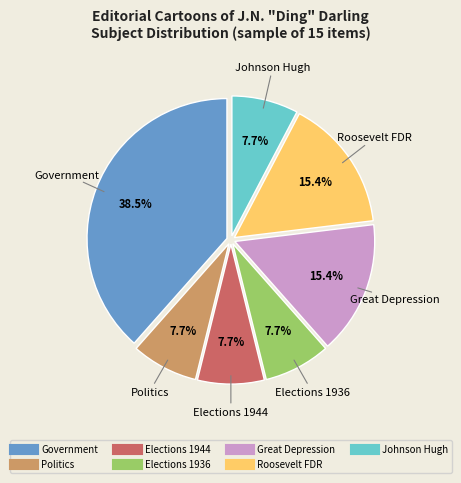

To the nearest percent, what is the difference between the largest and smallest slice percentages?

31%